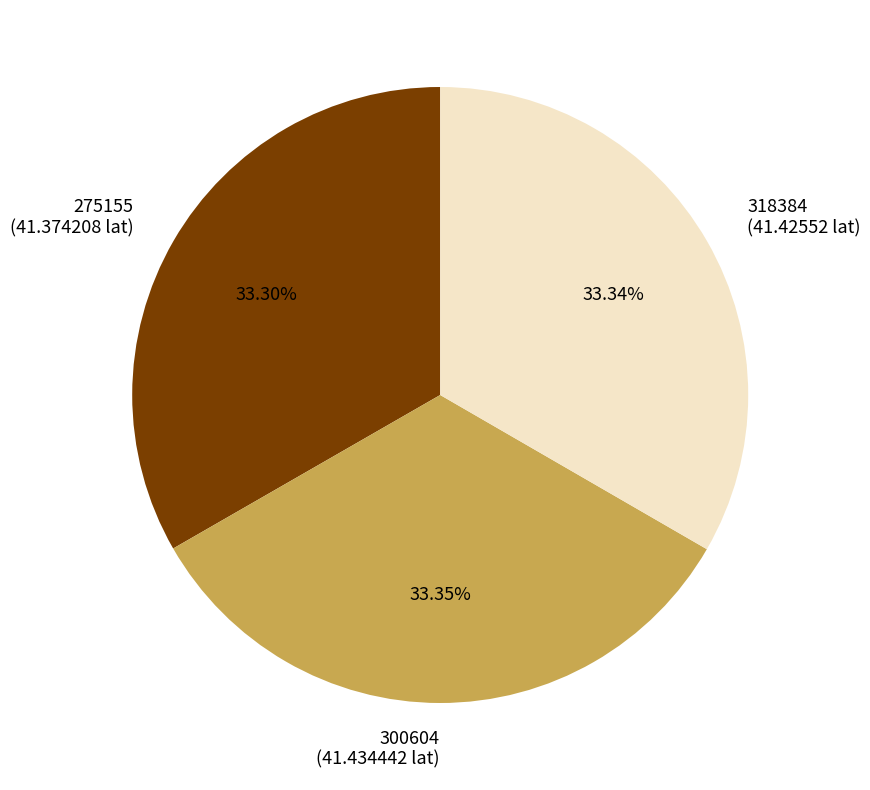

Do 300604 (41.434442 lat) and 275155 (41.374208 lat) together represent more than half of the pie?

Yes